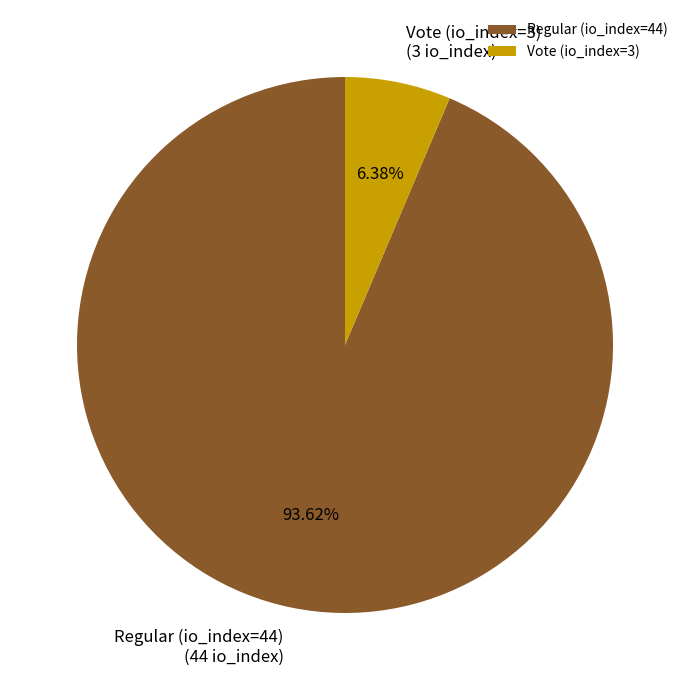

To the nearest percent, what is the difference between the largest and smallest slice percentages?

87%